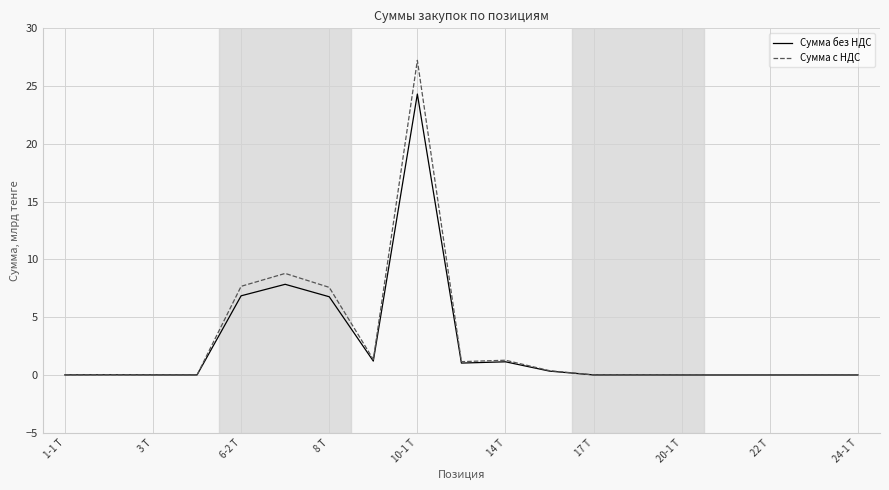

Is this an area chart (filled region under the line)?

No